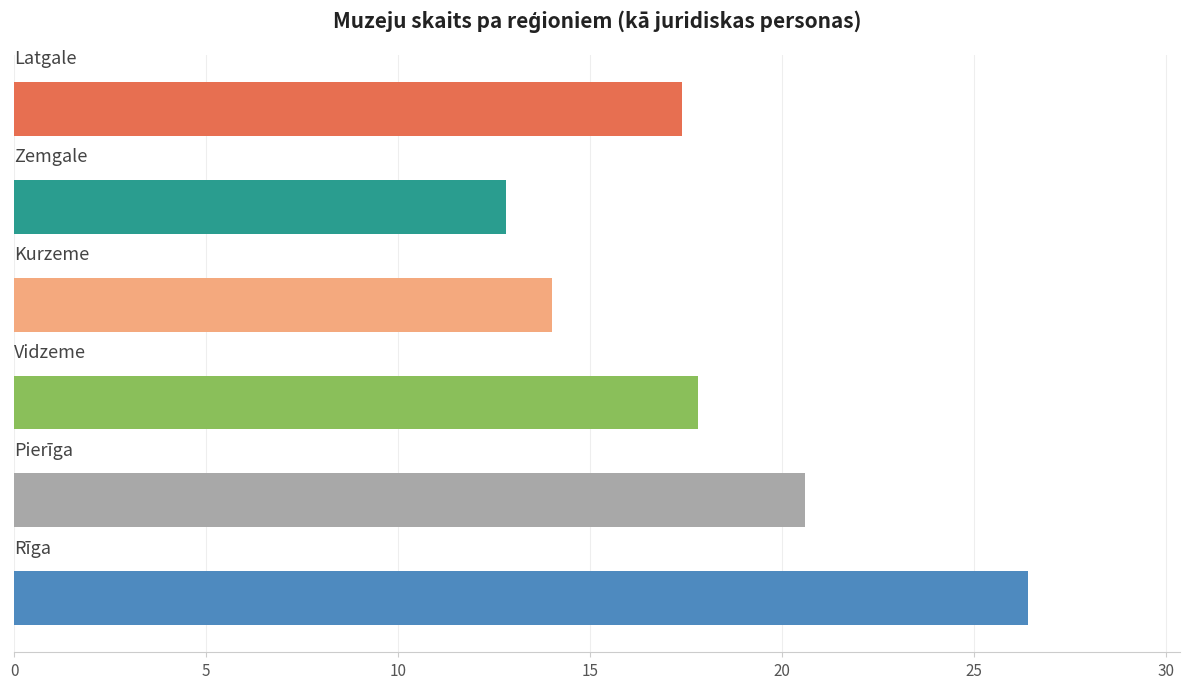

Reading top to bottom, what are all the values shown in this chart?

17.4	12.8	14.0	17.8	20.6	26.4